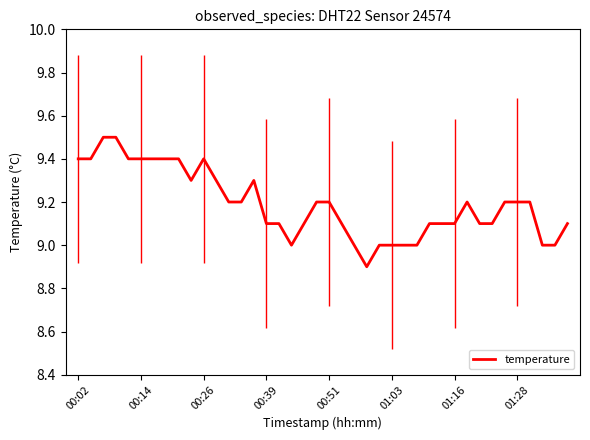

How many categories are shown in the chart?

40